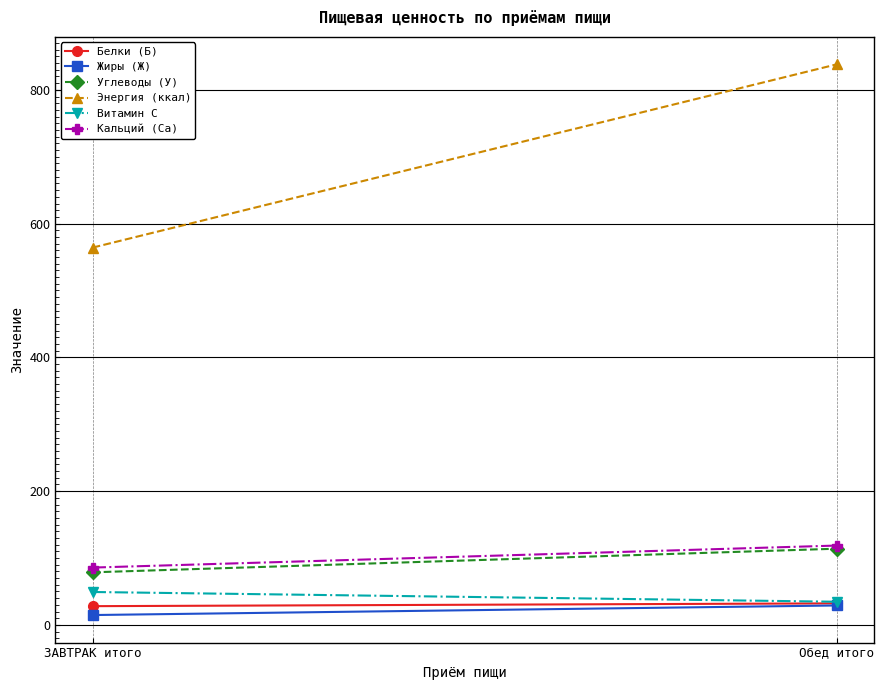

Which label corresponds to the smallest value in the chart?

ЗАВТРАК итого